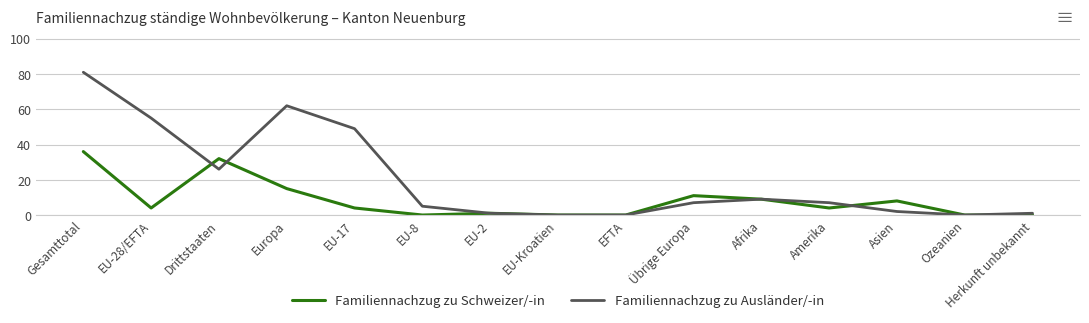

True or false: Familiennachzug zu Schweizer/-in has a value of 0 at EFTA.

True